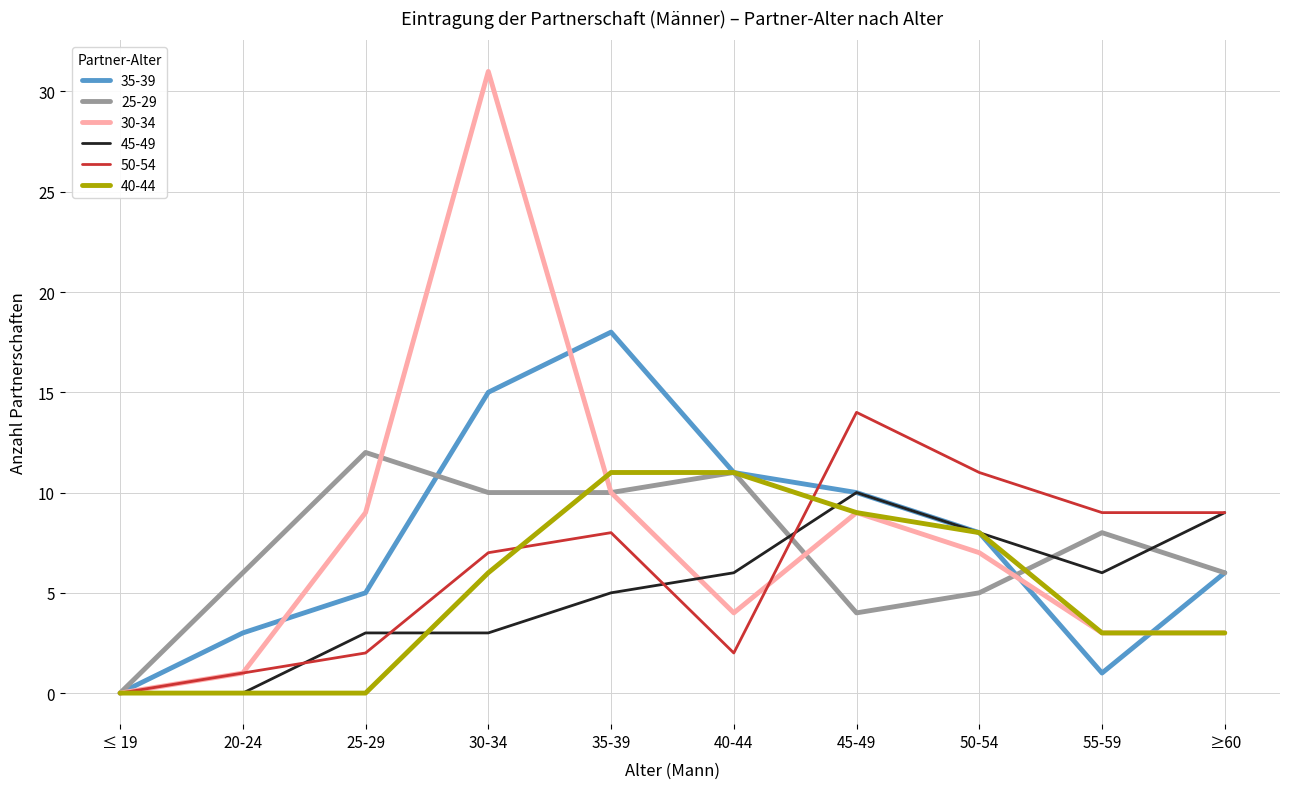

What is the approximate value of 25-29 at ≥60, to the nearest 10?

10